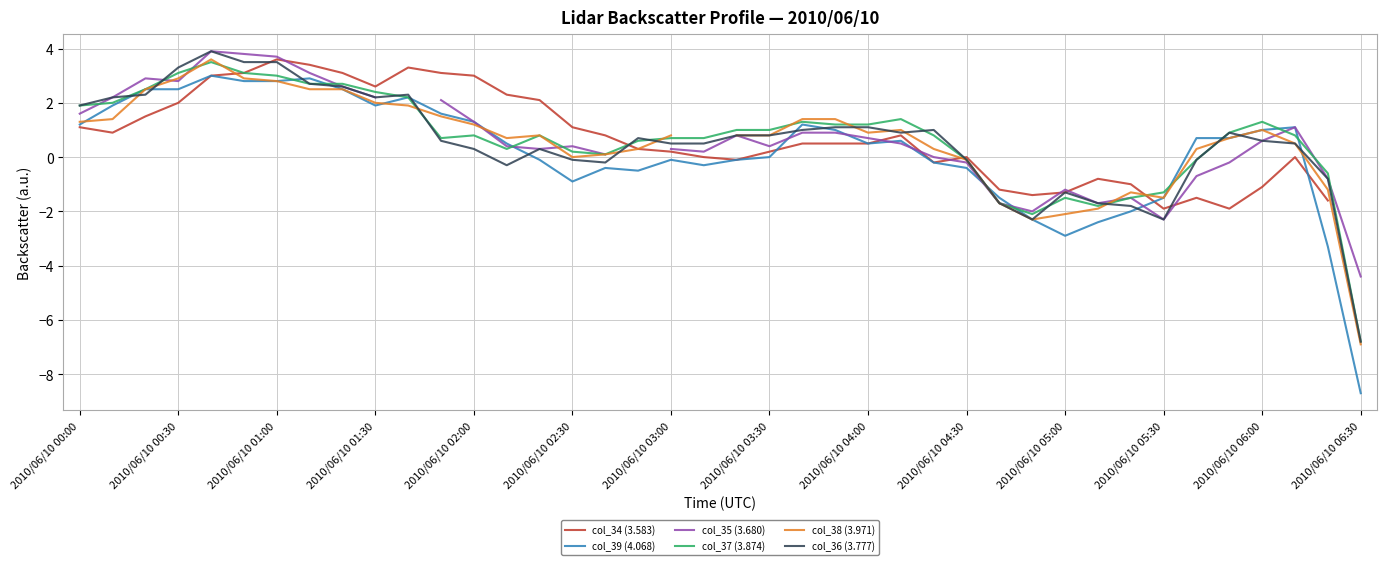

What is the maximum value for col_37 (3.874)?

3.5